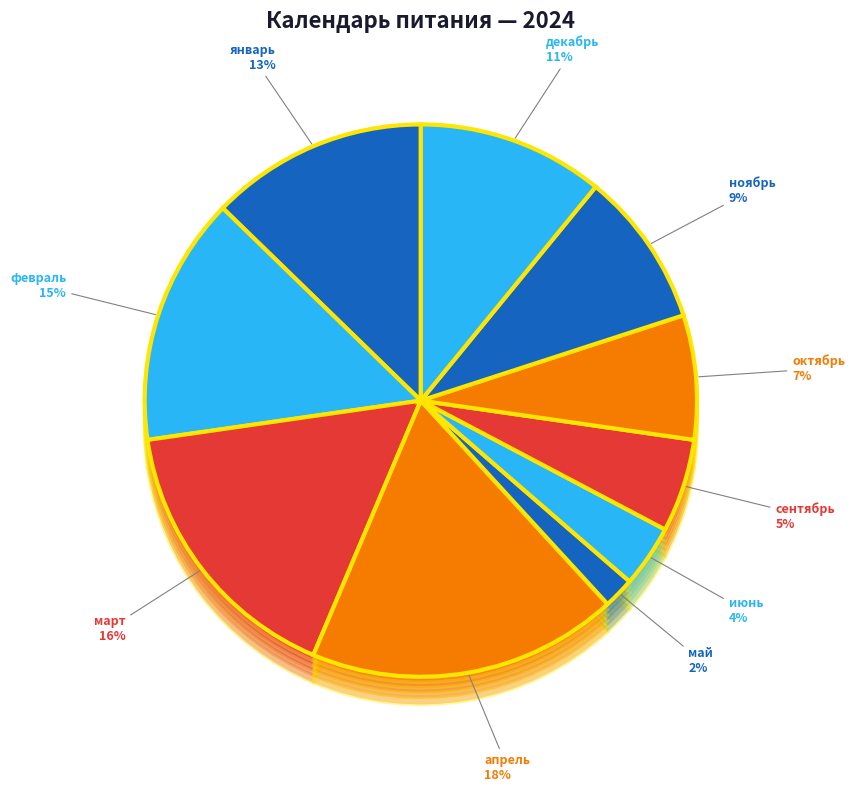

Rank the categories by value from highest to lowest.

апрель, март, февраль, январь, декабрь, ноябрь, октябрь, сентябрь, июнь, май